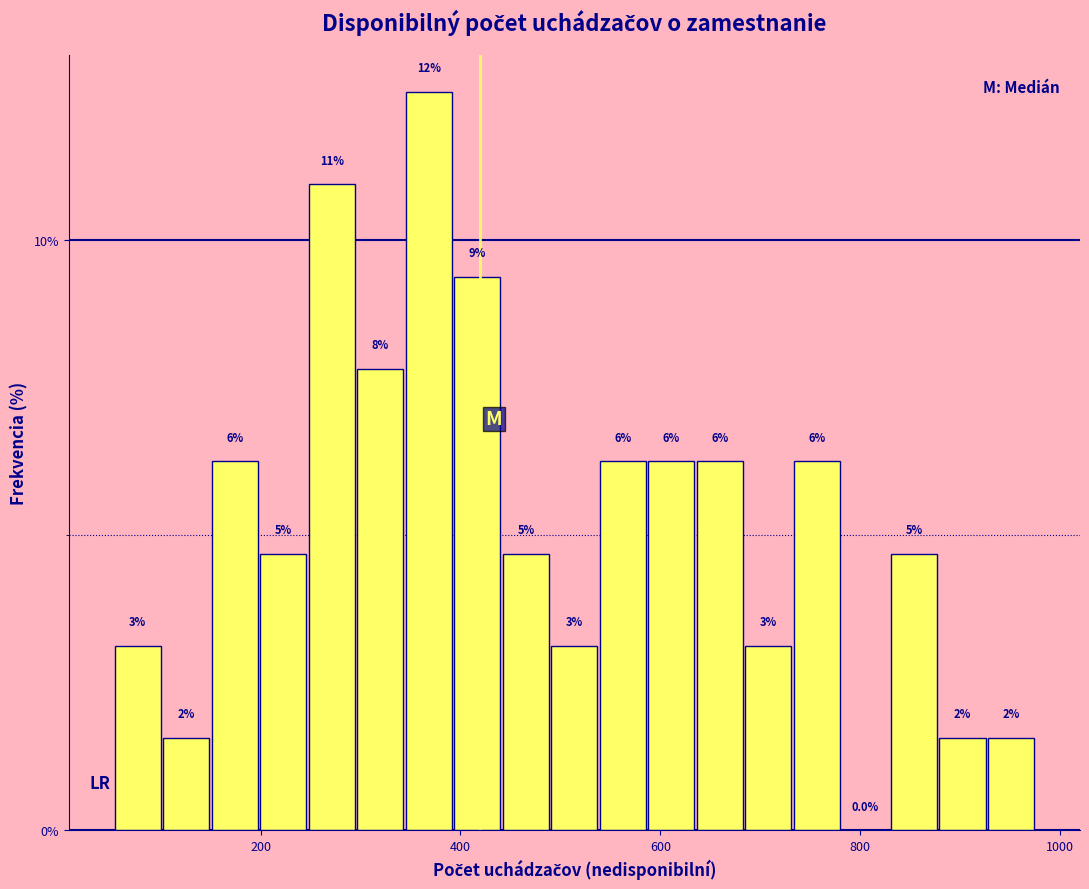

Around what value on the x-axis is the tallest bar? Give the approximate position of its centre, as read against the axis.

360